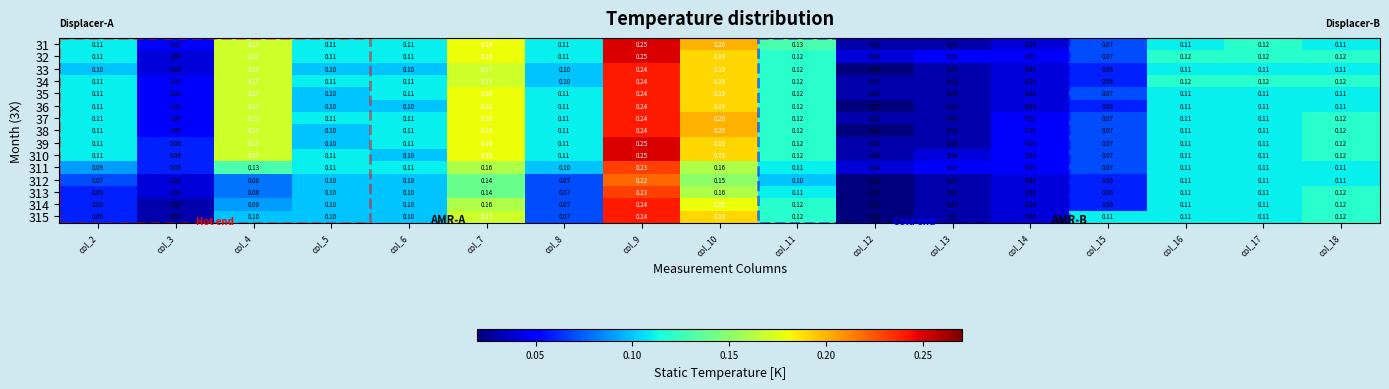

Is the value of 312 at col_2 greater than the value of 38 at col_14?

Yes